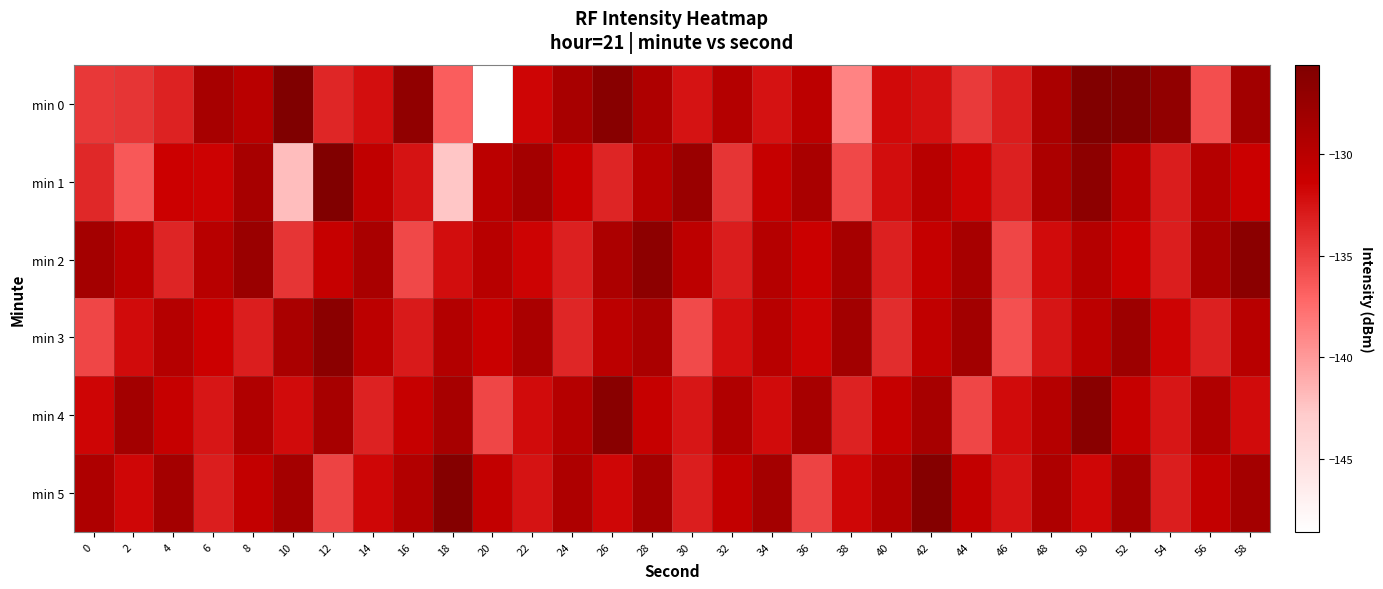

Between 16 and 18, which series saw the biggest shift?

min 1